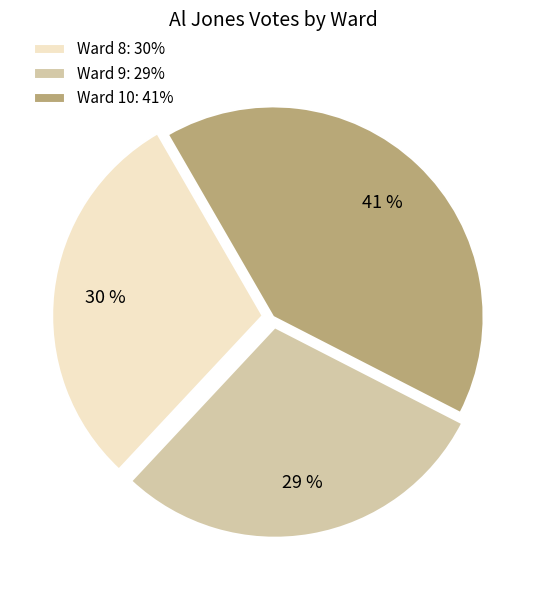

To the nearest percent, what is the combined percentage of Ward 10 and Ward 8?

71%